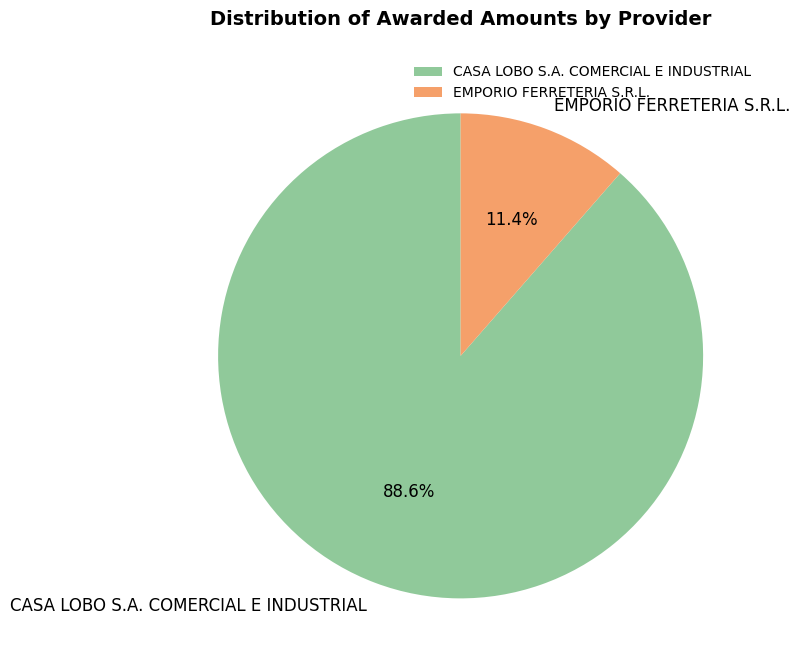

To the nearest percent, what is the combined percentage of EMPORIO FERRETERIA S.R.L. and CASA LOBO S.A. COMERCIAL E INDUSTRIAL?

100%